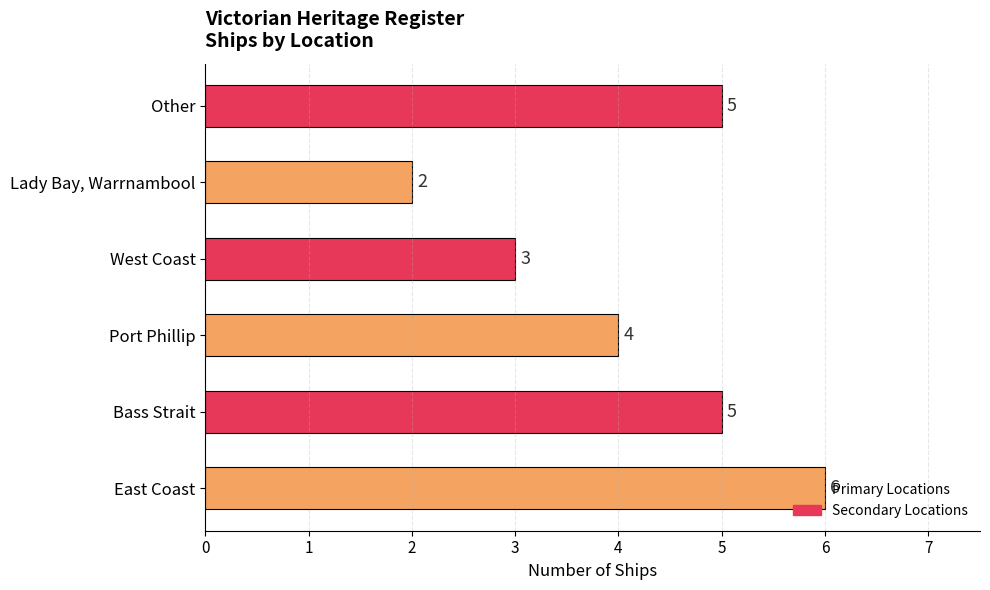

What is the change in value from Bass Strait to Lady Bay, Warrnambool?

-3